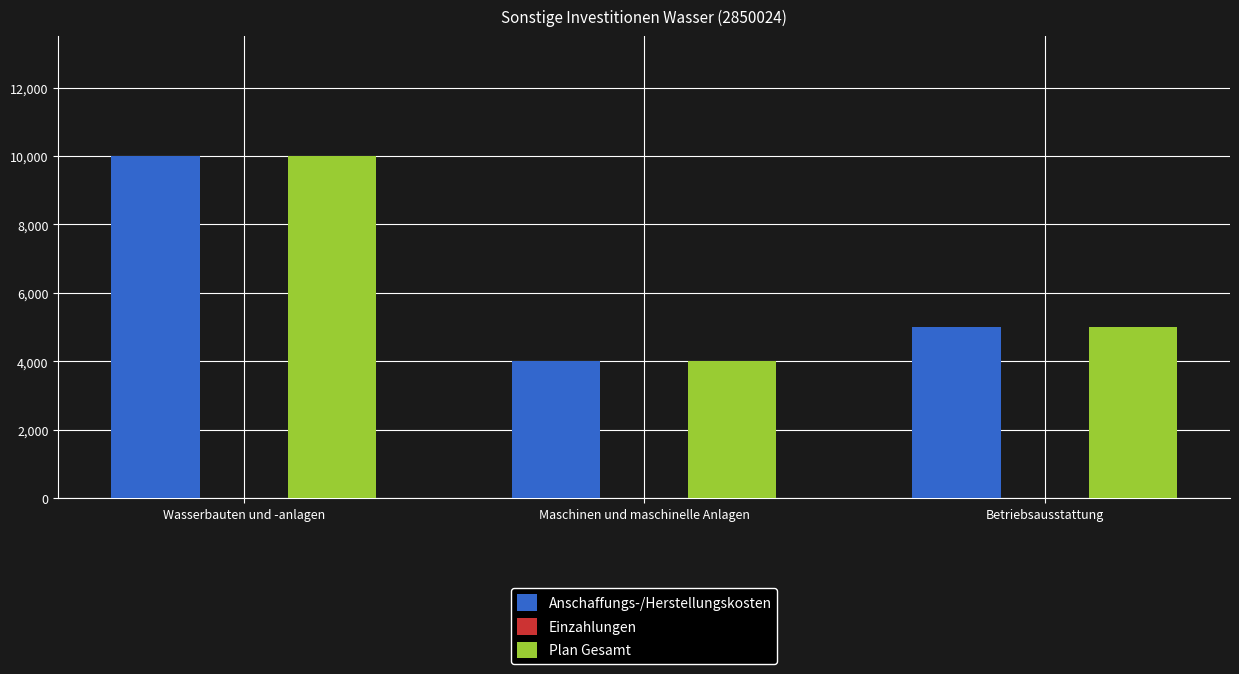

Does the chart contain any negative values?

No